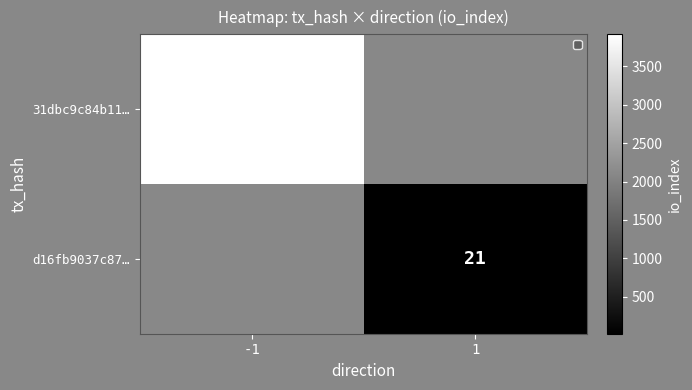

At 1, list the series in order from largest to smallest.

31dbc9c84b11…, d16fb9037c87…